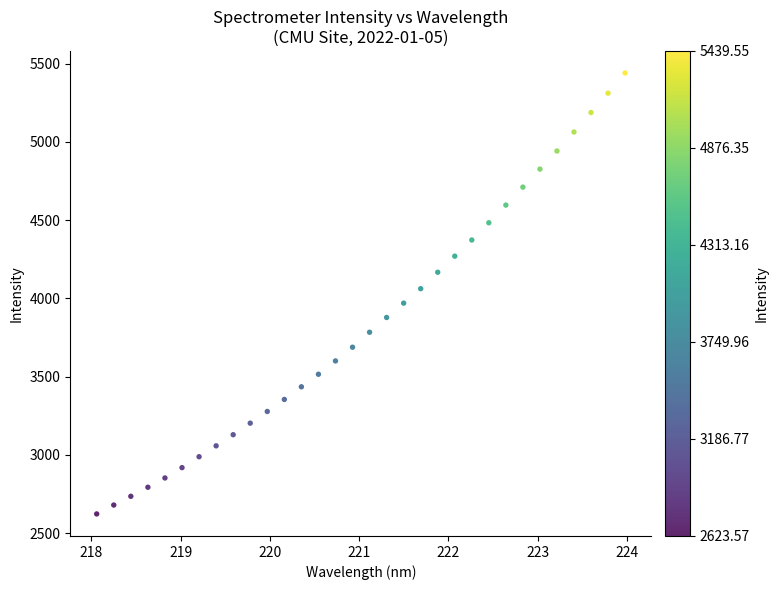

What is the range of Y values (max minus min)?

2816.0